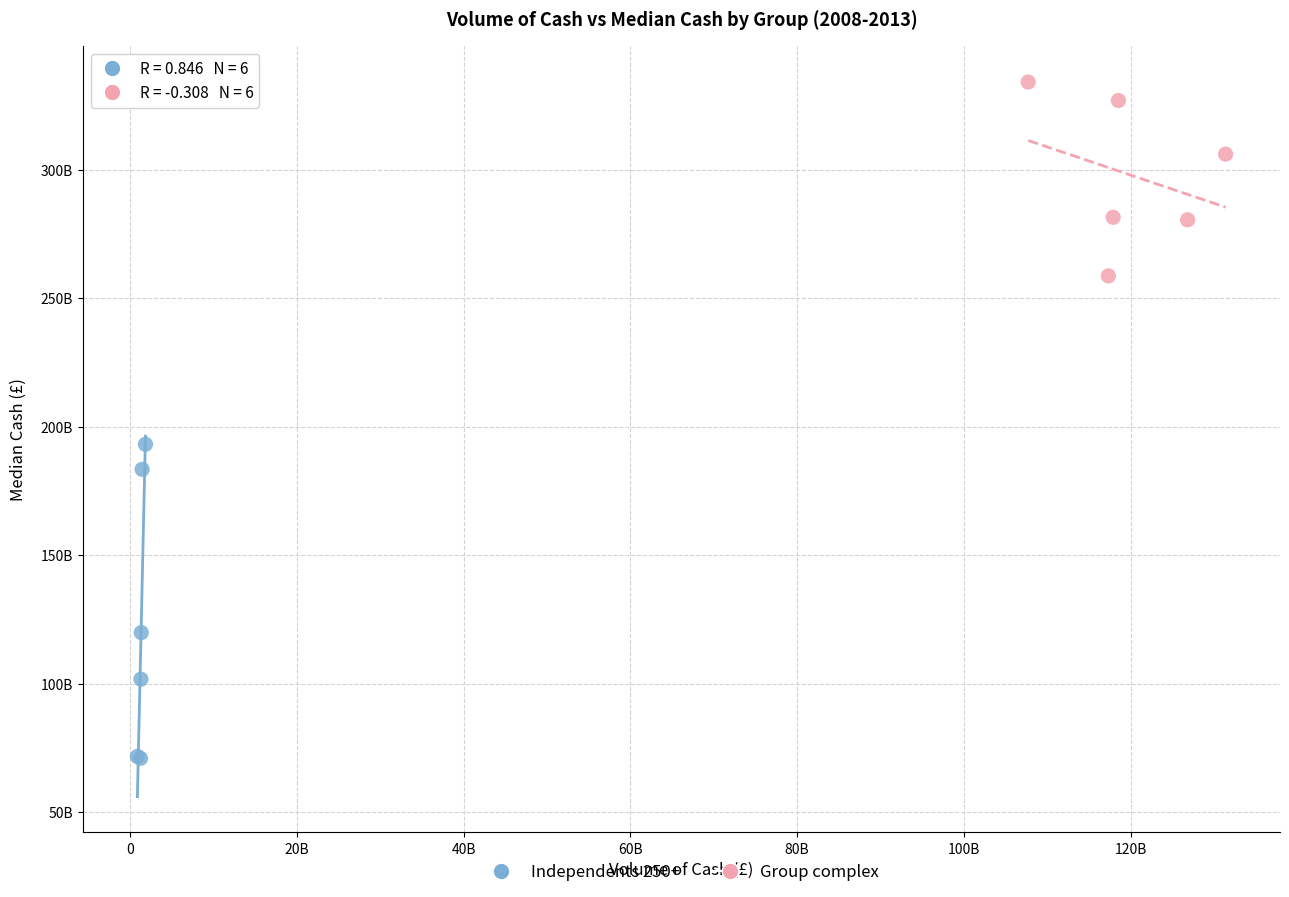

What are all the series names shown in the legend?

Independents 250+, Group complex